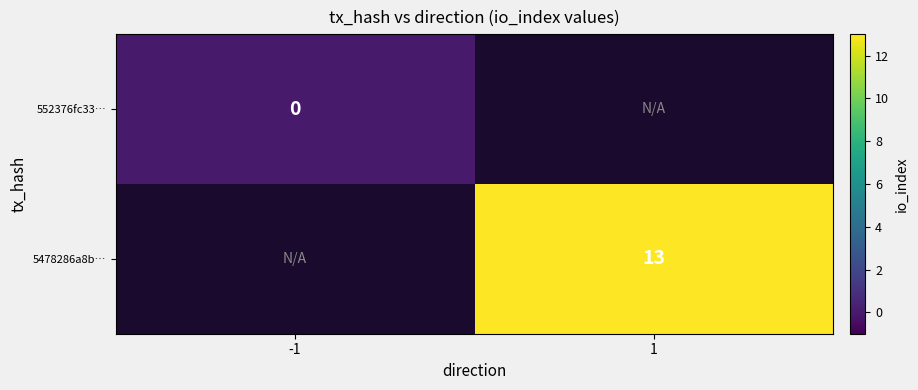

Is it true that 5478286a8b… equals 13 at 1?

True